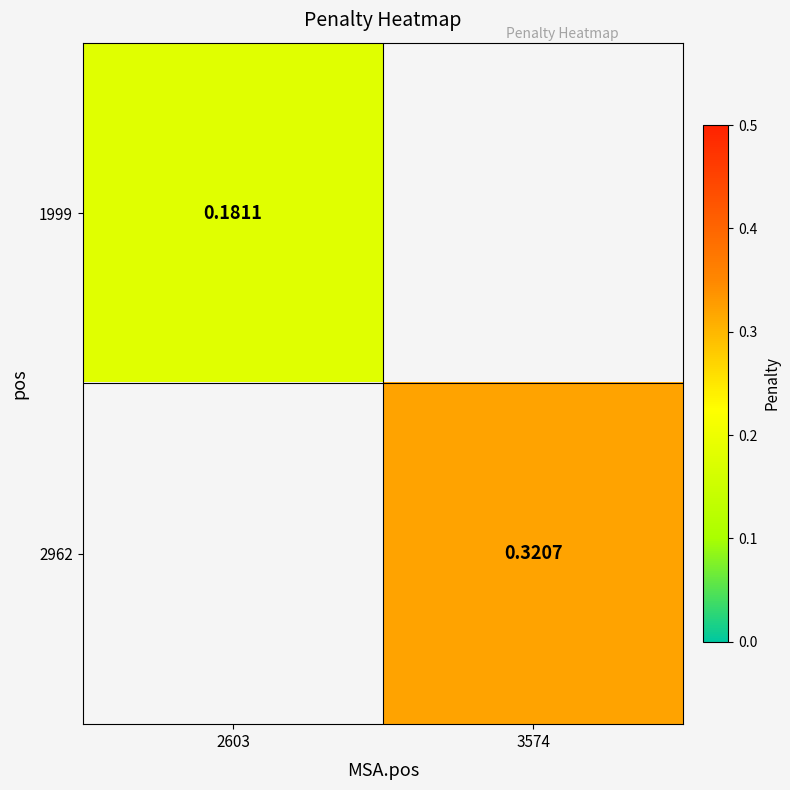

Count the number of data series in this chart.

2